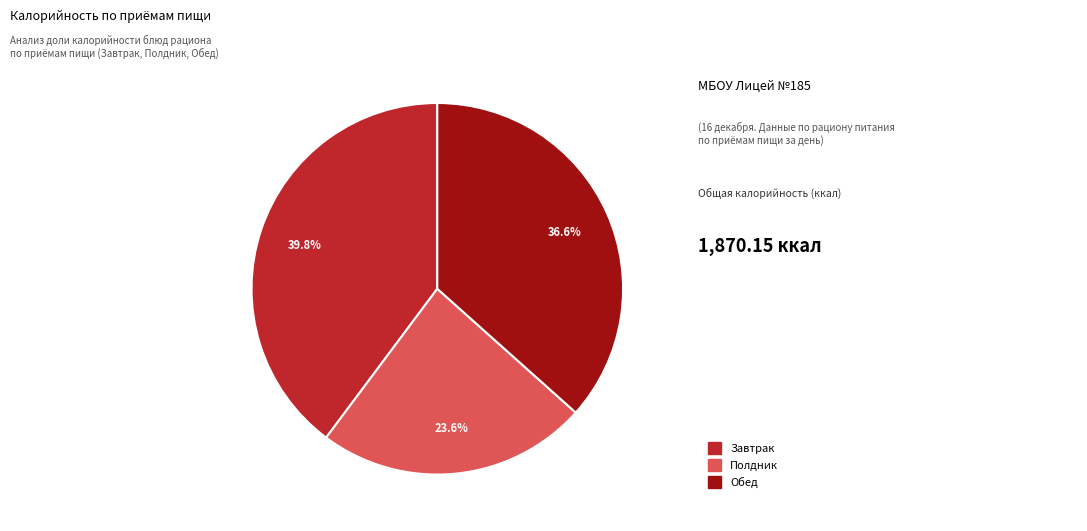

Does any single category account for the majority?

No